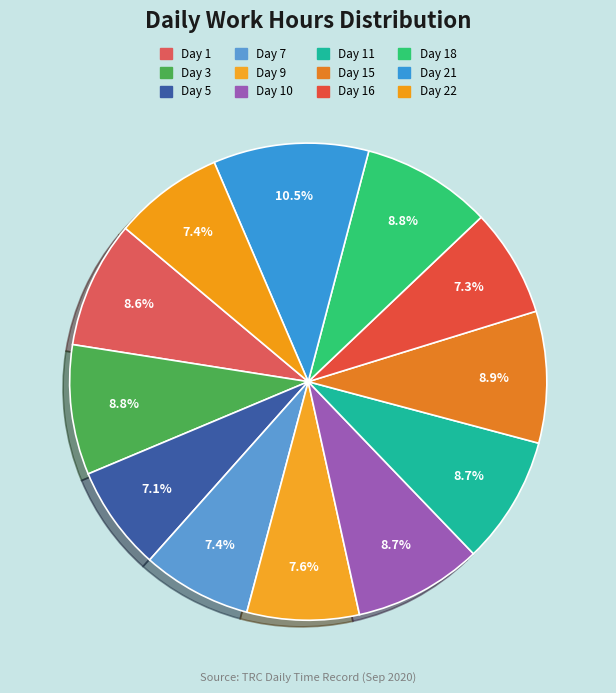

What is the largest slice in the pie chart?

Day 21